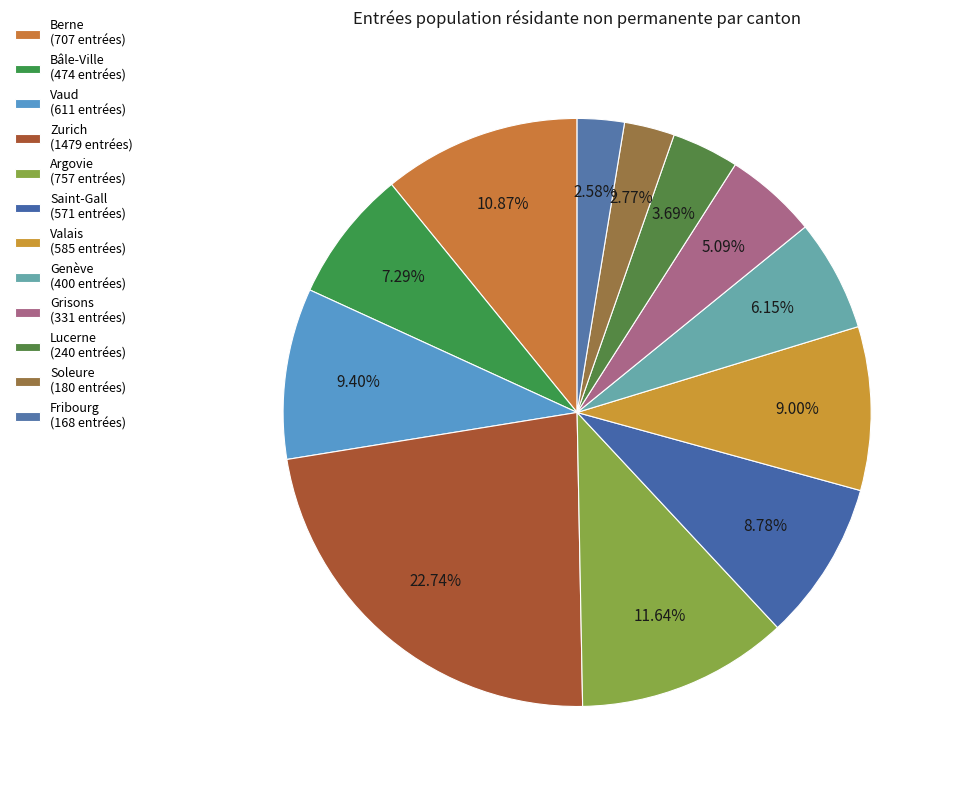

Count the number of slices in the pie.

12